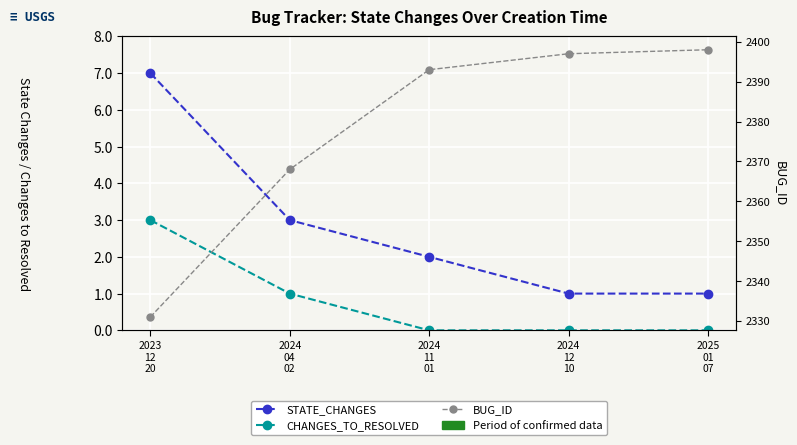

What is the average value of the STATE_CHANGES series?

3